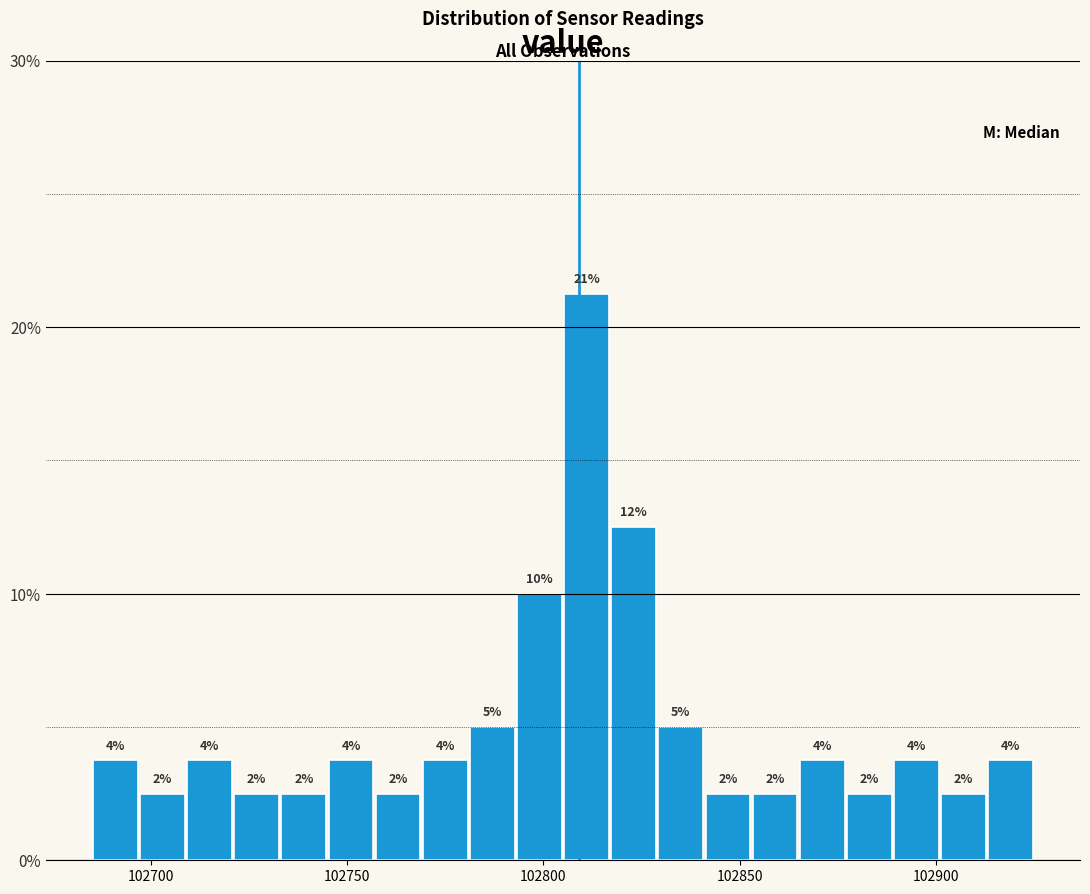

Around what value on the x-axis is the tallest bar? Give the approximate position of its centre, as read against the axis.

102810